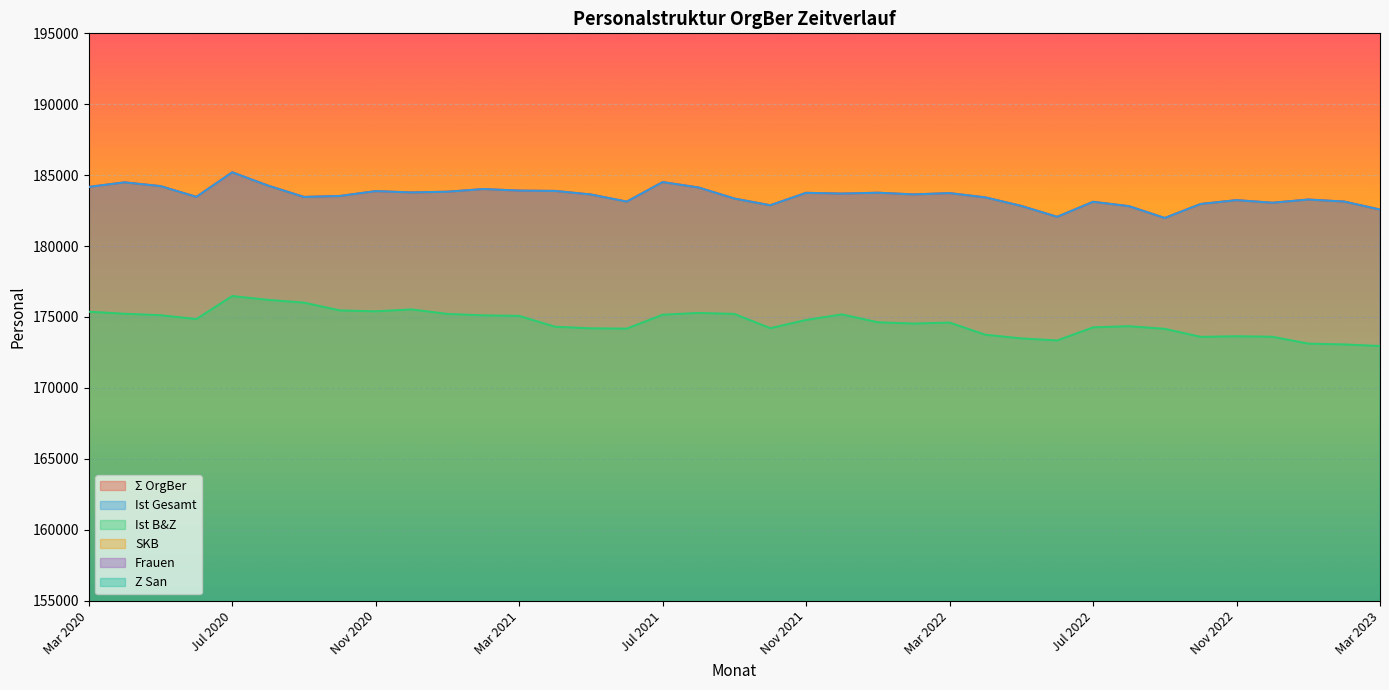

At which category does Σ OrgBer reach its first local peak?

Jan 2023